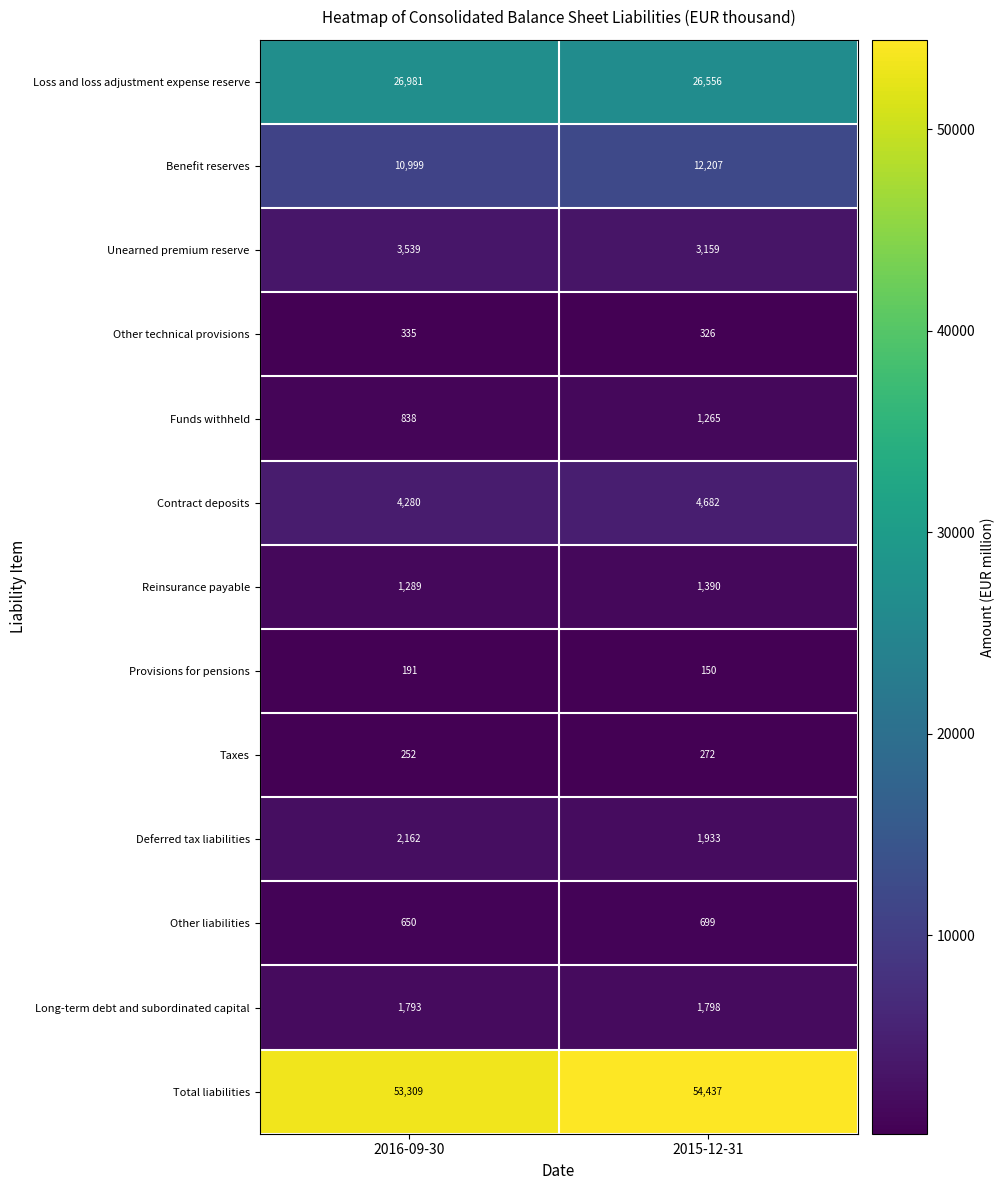

Which series has the largest total across all categories?

Total liabilities